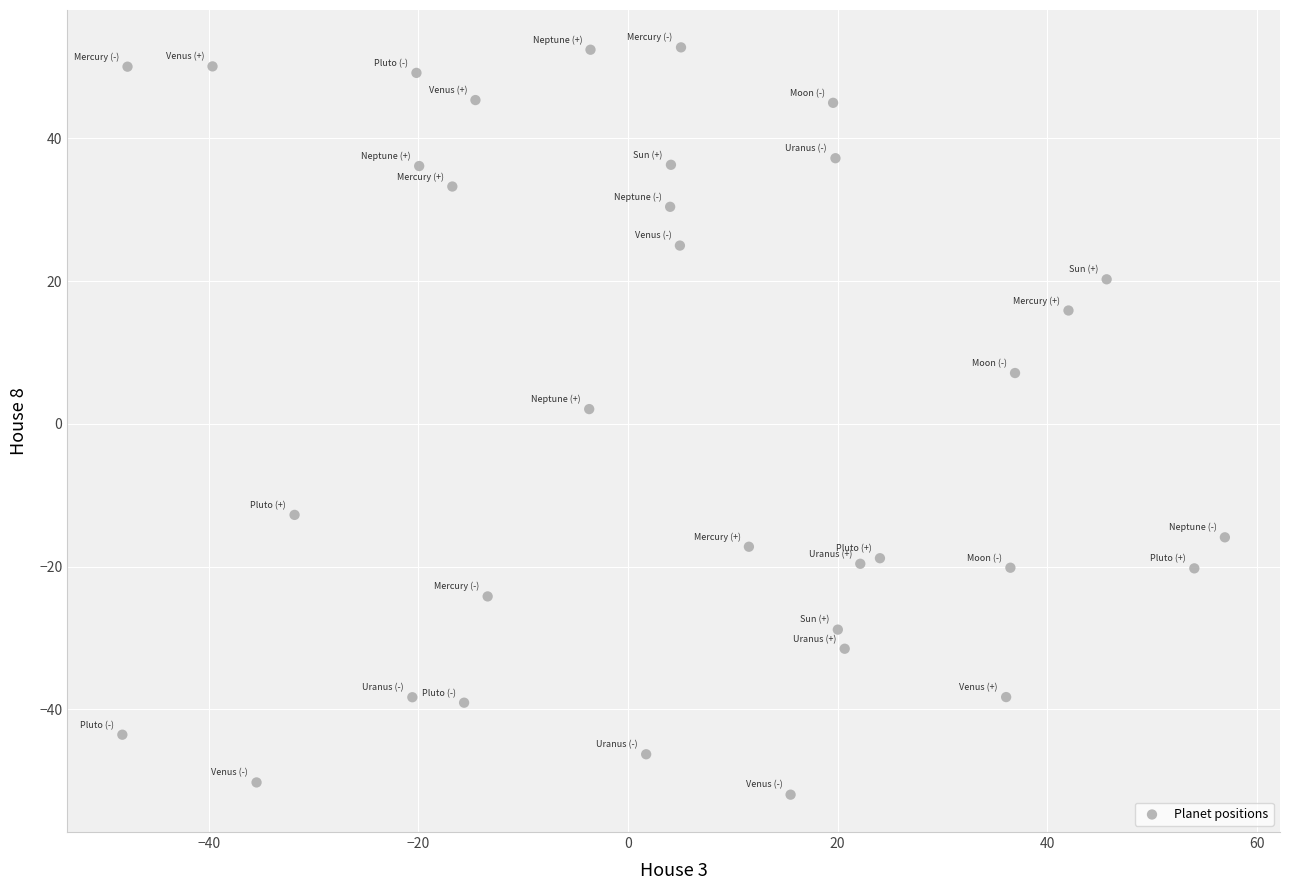

What is the range of Y values (max minus min)?

104.7